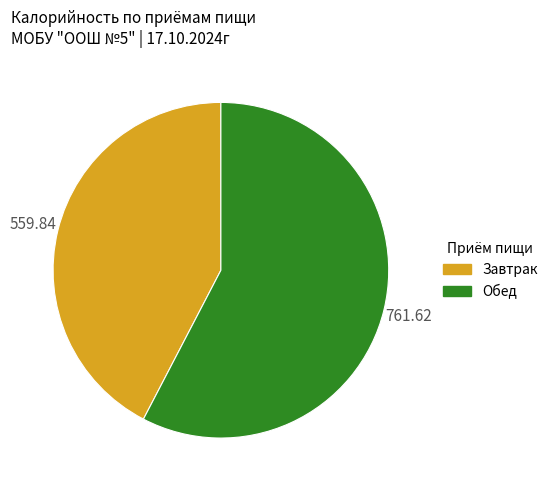

Combined, do Обед and Завтрак account for over 50%?

Yes